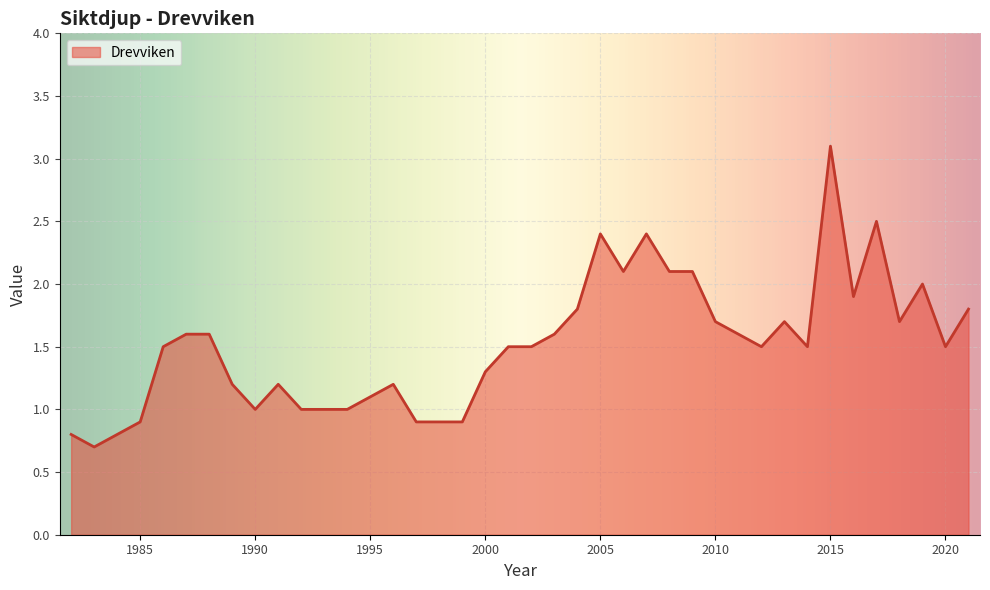

What is the maximum value shown in the chart?

3.1